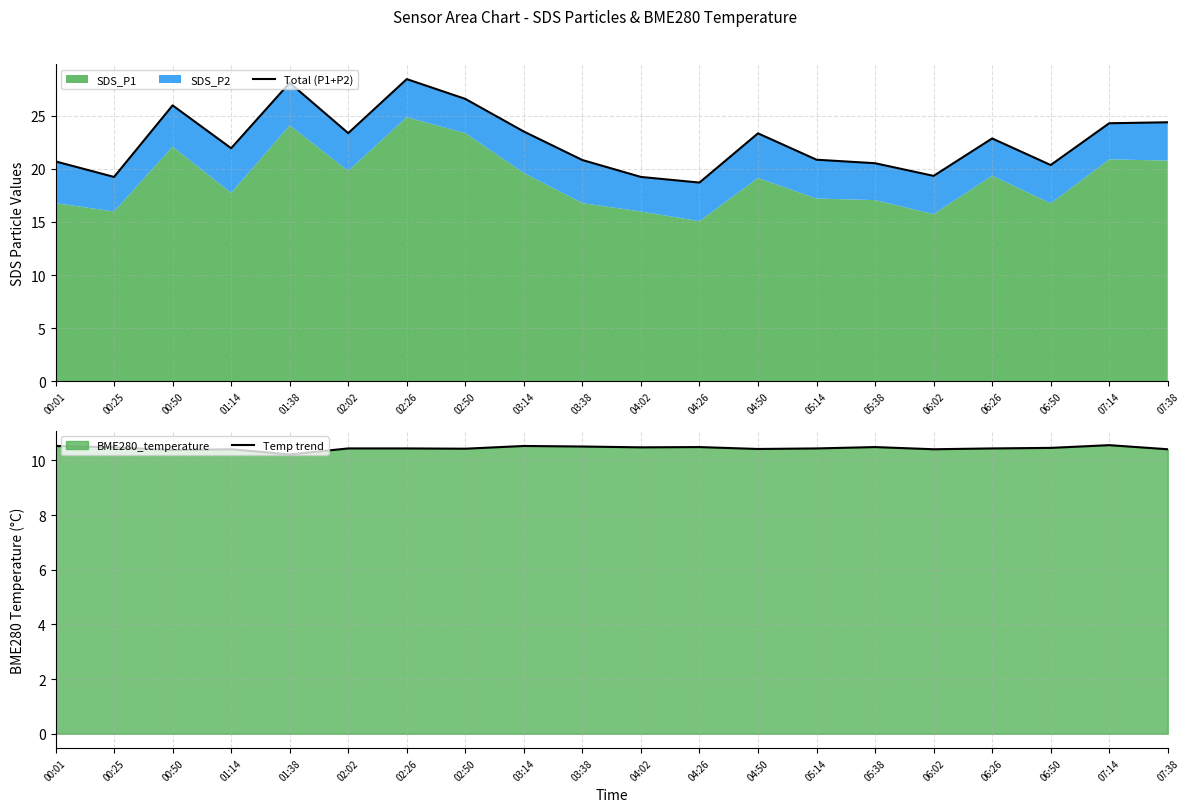

How many data points in Total (P1+P2) are less than 22?

10